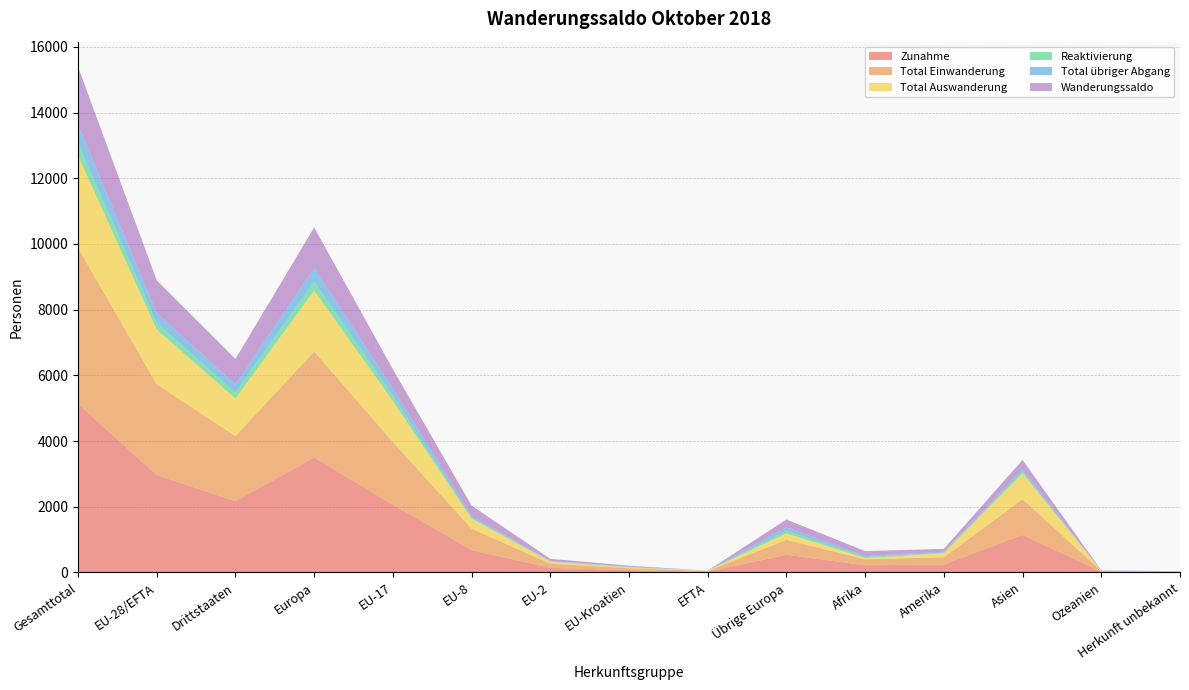

Reading right to left, transcribe all the data shown in this chart.

Zunahme: Herkunft unbekannt=12	Ozeanien=21	Asien=1141	Amerika=239	Afrika=216	Übrige Europa=537	EFTA=18	EU-Kroatien=68	EU-2=138	EU-8=678	EU-17=2062	Europa=3501	Drittstaaten=2166	EU-28/EFTA=2964	Gesamttotal=5130
Total Einwanderung: Herkunft unbekannt=10	Ozeanien=21	Asien=1089	Amerika=221	Afrika=184	Übrige Europa=457	EFTA=18	EU-Kroatien=60	EU-2=128	EU-8=652	EU-17=1908	Europa=3223	Drittstaaten=1982	EU-28/EFTA=2766	Gesamttotal=4748
Total Auswanderung: Herkunft unbekannt=1	Ozeanien=8	Asien=788	Amerika=122	Afrika=36	Übrige Europa=193	EFTA=16	EU-Kroatien=29	EU-2=60	EU-8=307	EU-17=1250	Europa=1855	Drittstaaten=1148	EU-28/EFTA=1662	Gesamttotal=2810
Reaktivierung: Herkunft unbekannt=2	Ozeanien=0	Asien=52	Amerika=18	Afrika=32	Übrige Europa=80	EFTA=0	EU-Kroatien=8	EU-2=10	EU-8=26	EU-17=154	Europa=278	Drittstaaten=184	EU-28/EFTA=198	Gesamttotal=382
Total übriger Abgang: Herkunft unbekannt=10	Ozeanien=1	Asien=66	Amerika=31	Afrika=32	Übrige Europa=108	EFTA=0	EU-Kroatien=15	EU-2=14	EU-8=56	EU-17=219	Europa=412	Drittstaaten=248	EU-28/EFTA=304	Gesamttotal=552
Wanderungssaldo: Herkunft unbekannt=1	Ozeanien=12	Asien=287	Amerika=86	Afrika=148	Übrige Europa=236	EFTA=2	EU-Kroatien=24	EU-2=64	EU-8=315	EU-17=593	Europa=1234	Drittstaaten=770	EU-28/EFTA=998	Gesamttotal=1768